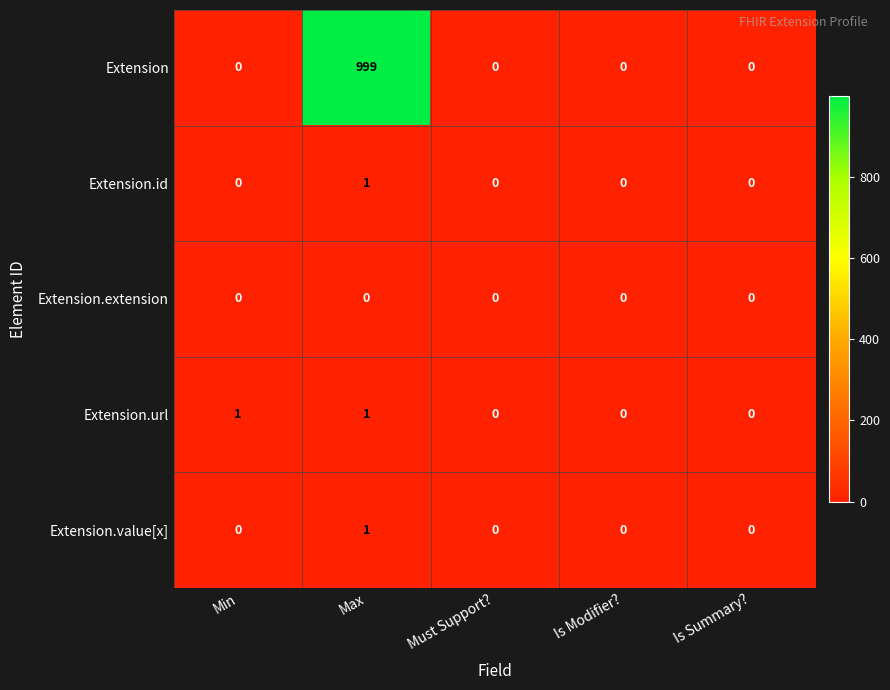

What is the maximum value shown in the chart?

999